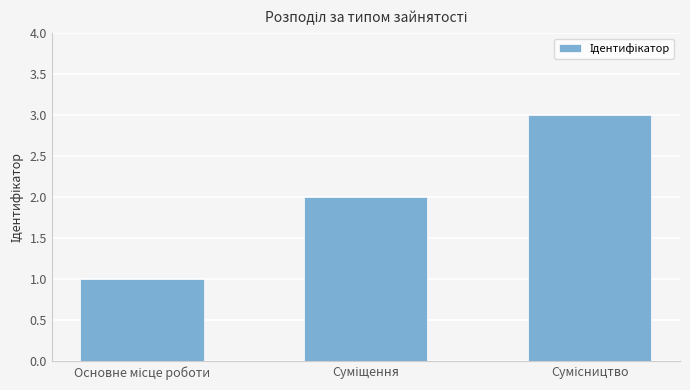

How many bars are there in total?

3